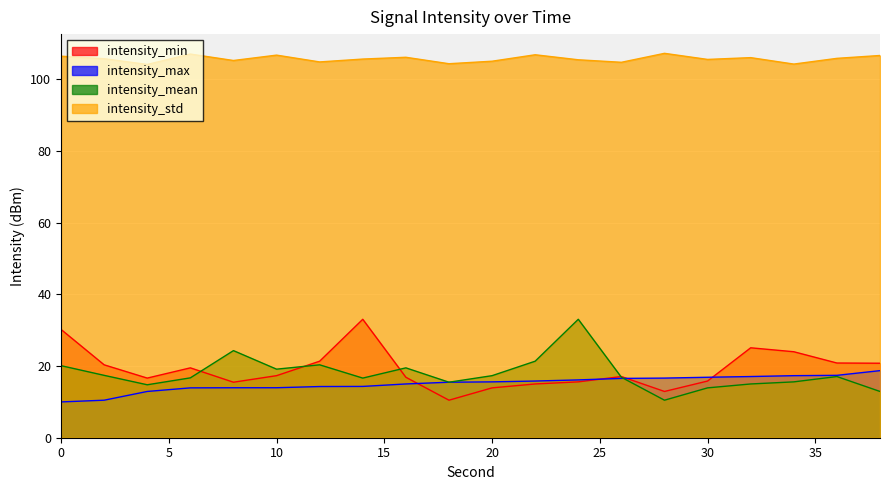

Reading right to left, extract all data points from this chart.

intensity_min: 20.8	20.9	24.0	25.1	15.8	12.9	17.1	15.6	15.0	13.9	10.5	16.9	33.1	21.4	17.3	15.5	19.5	16.6	20.3	30.2
intensity_max: 18.7	17.4	17.3	17.1	16.9	16.6	16.6	16.1	15.8	15.6	15.5	15.0	14.3	14.3	14.0	13.9	13.9	12.9	10.5	10.0
intensity_mean: 12.9	17.1	15.6	15.0	13.9	10.5	16.9	33.1	21.4	17.3	15.5	19.5	16.6	20.3	19.1	24.3	16.7	14.8	17.4	20.1
intensity_std: 106.7	105.9	104.3	106.1	105.6	107.3	104.8	105.5	106.9	105.1	104.4	106.2	105.7	104.9	106.8	105.3	107.1	104.2	105.8	106.5